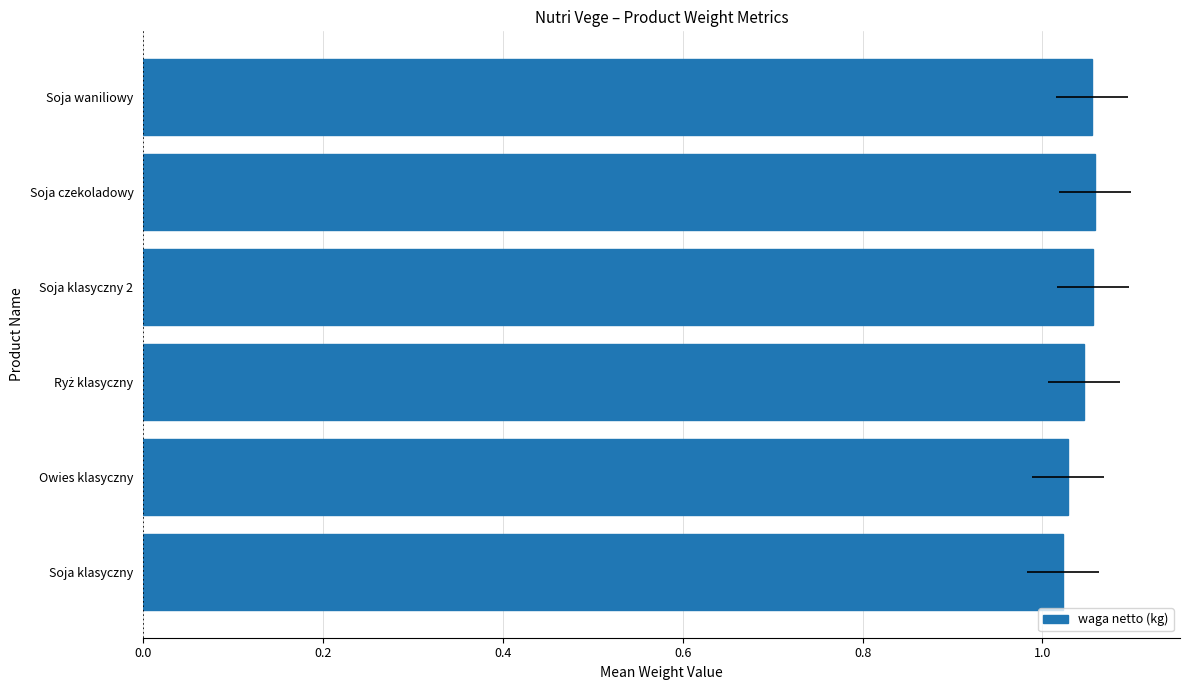

Approximately how many times larger is the value at Owies klasyczny compared to Soja czekoladowy?

1.0